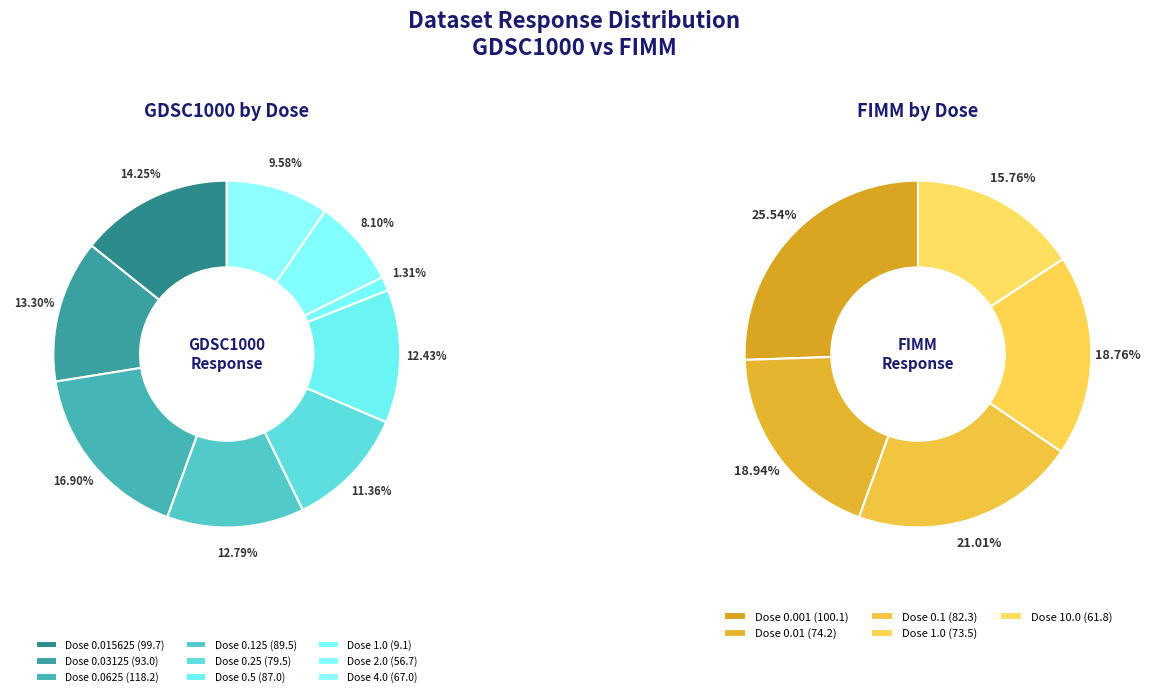

Does FIMM
1.0 represent more than half of the total?

No